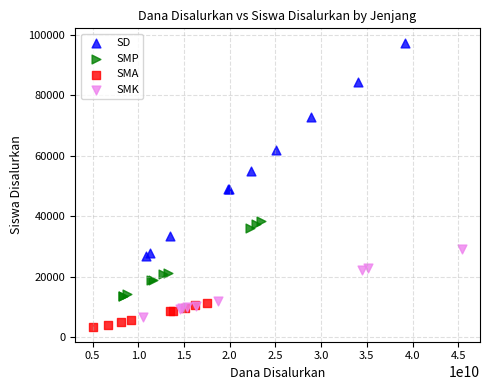

Which series reaches the maximum Y coordinate?

SD